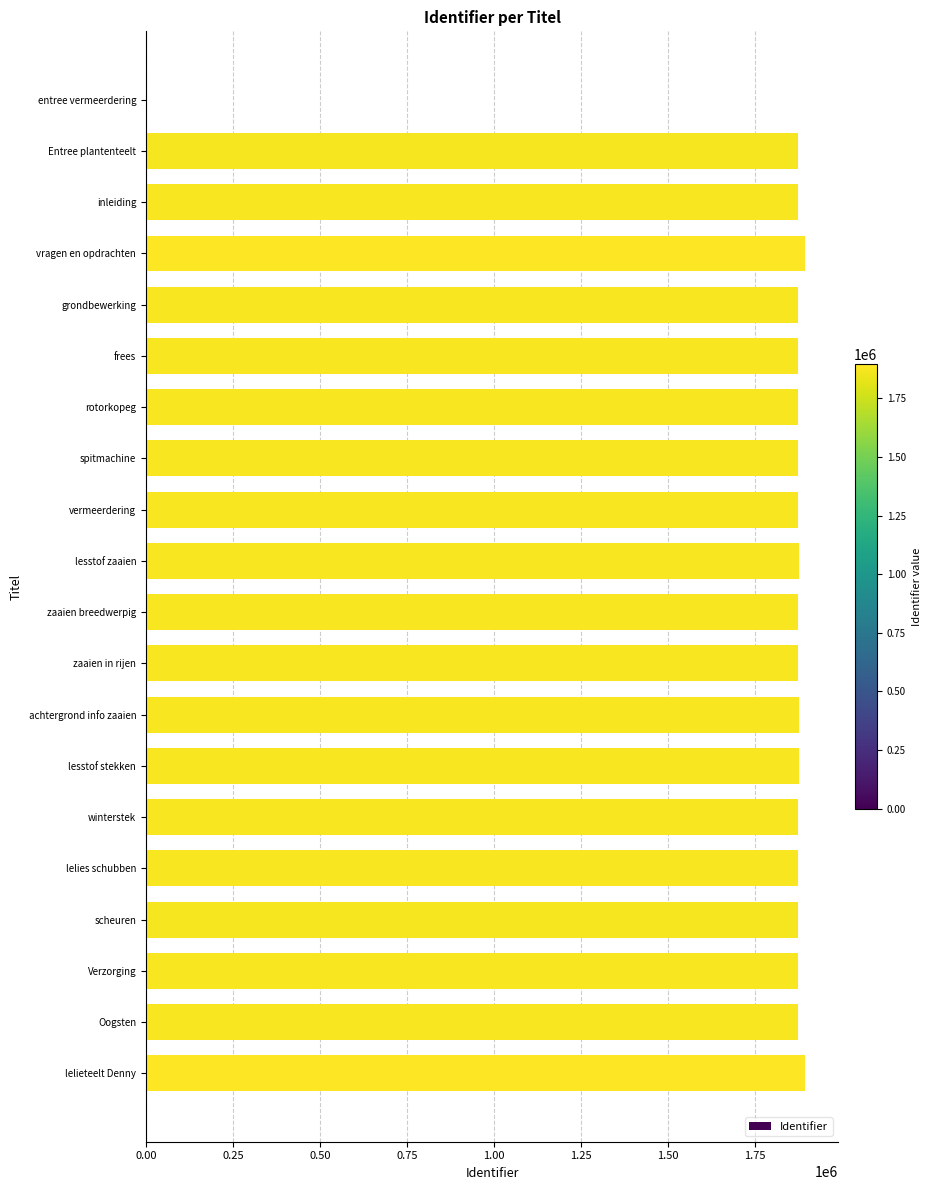

What is the sum of all values?

35633454